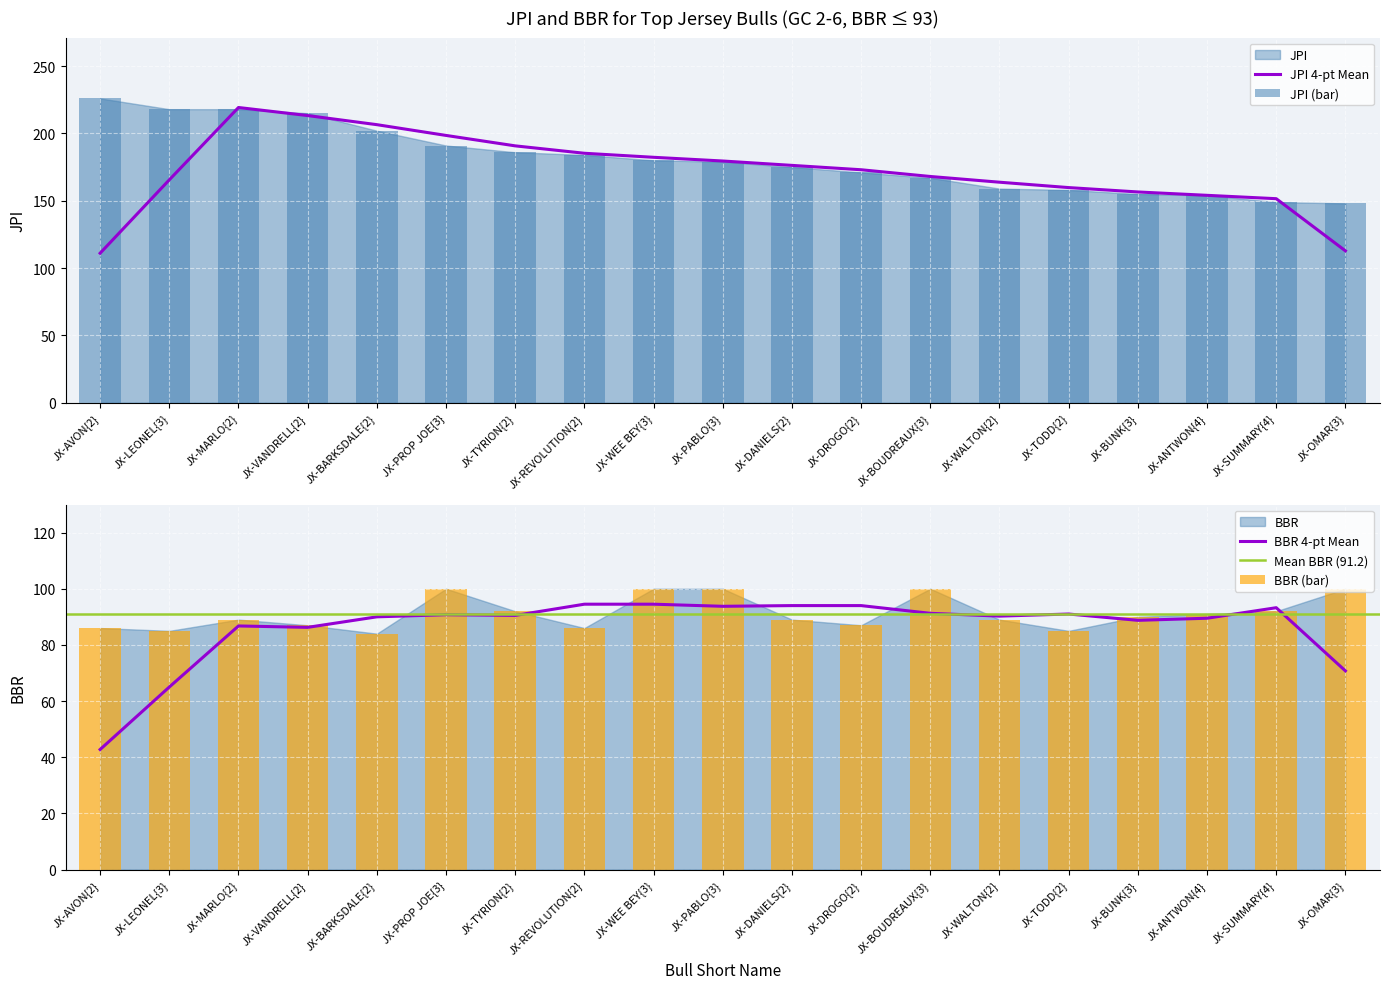

Reading left to right, extract all data points from this chart.

JPI: 226	218	218	215	202	191	186	184	180	179	175	171	167	159	158	155	154	149	148
BBR: 86	85	89	87	84	100	92	86	100	100	89	87	100	89	85	90	91	92	100